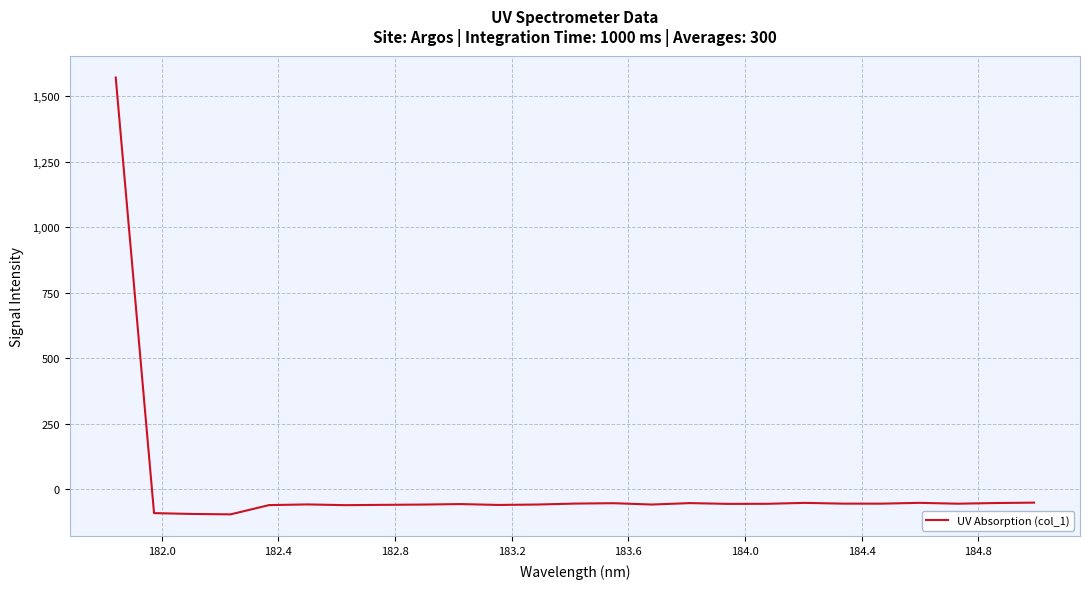

What is the difference between the maximum and minimum values?

1668.8